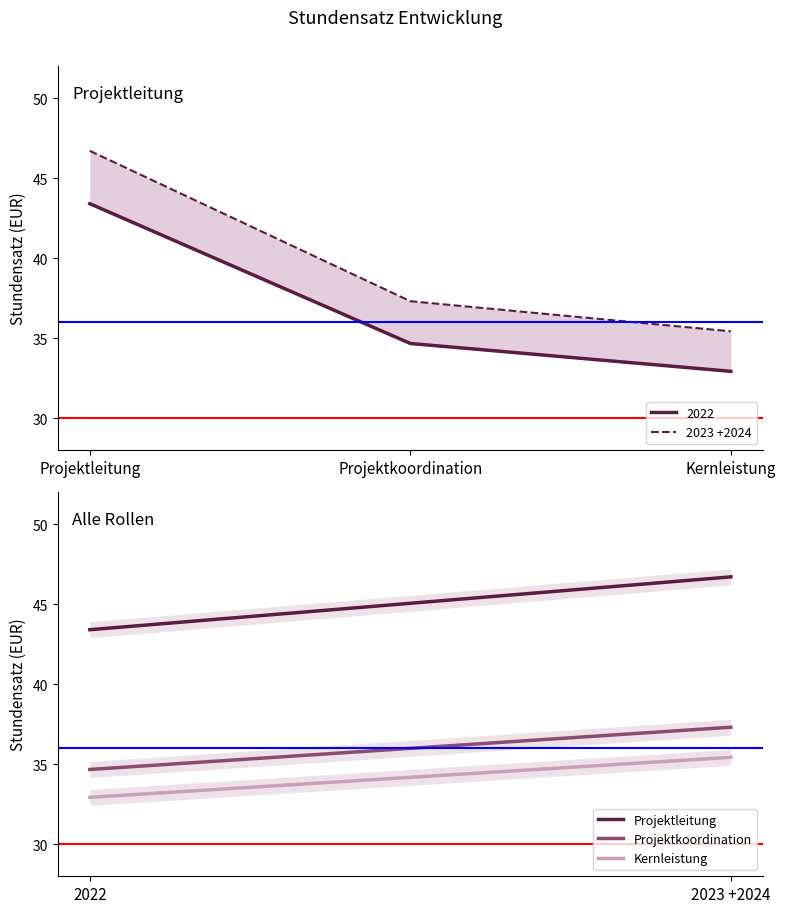

What position from the right is Projektkoordination?

2